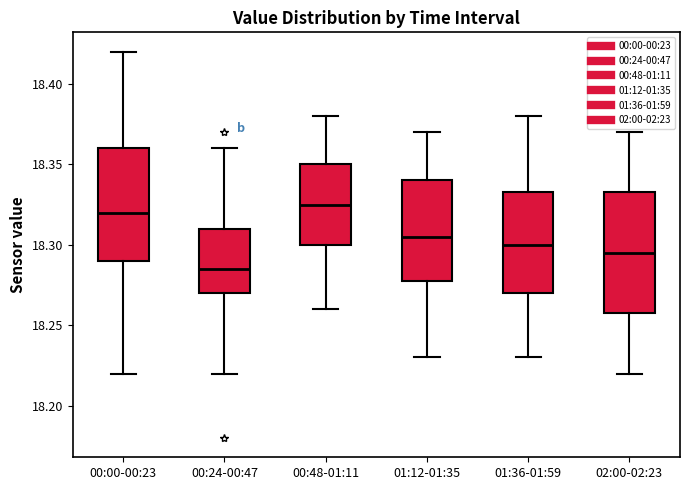

Reading left to right, read every box against the y-axis: the position of its median line, the range the box covers, and the ends of its whiskers. The values are not printed on the chart, so give them approximately, as read against the axis.

00:00-00:23: median 18.320, box 18.290 to 18.360, whiskers 18.220 to 18.420
00:24-00:47: median 18.285, box 18.270 to 18.310, whiskers 18.220 to 18.360
00:48-01:11: median 18.325, box 18.300 to 18.350, whiskers 18.260 to 18.380
01:12-01:35: median 18.305, box 18.280 to 18.340, whiskers 18.230 to 18.370
01:36-01:59: median 18.300, box 18.270 to 18.335, whiskers 18.230 to 18.380
02:00-02:23: median 18.295, box 18.260 to 18.335, whiskers 18.220 to 18.370